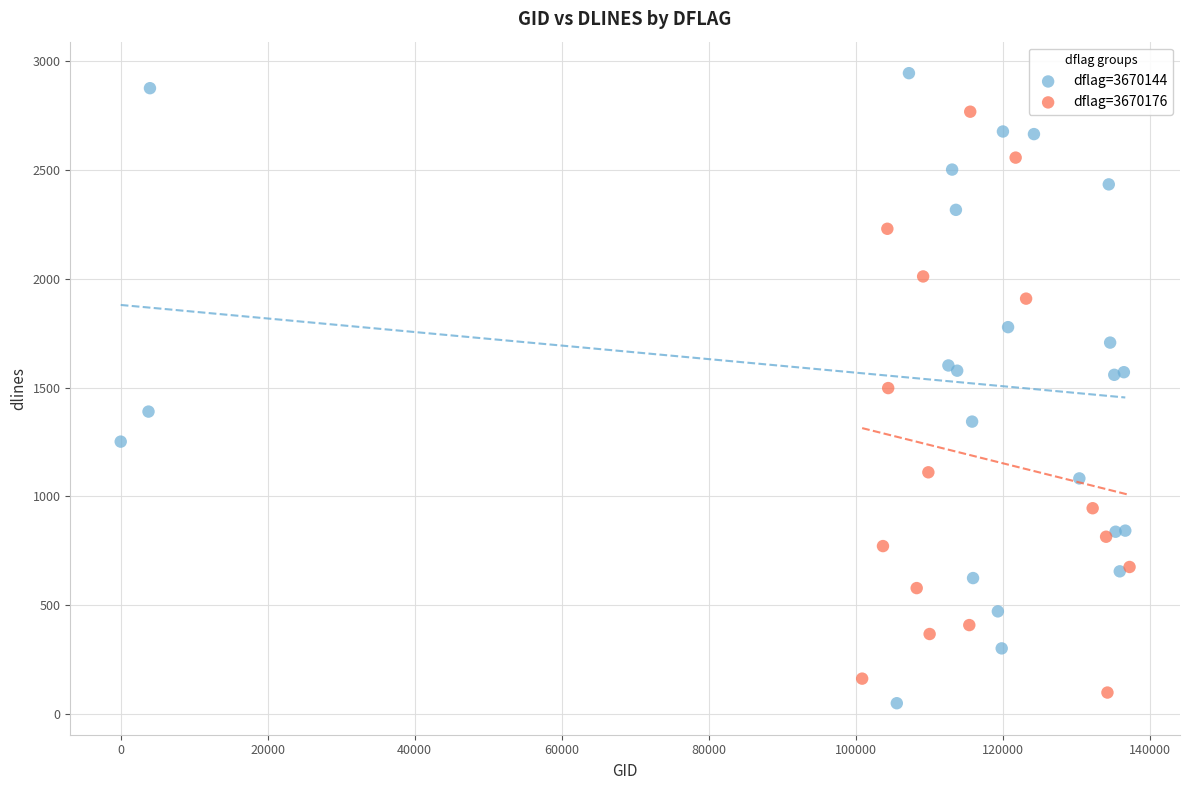

Which series has the largest Y range (max minus min)?

dflag=3670144